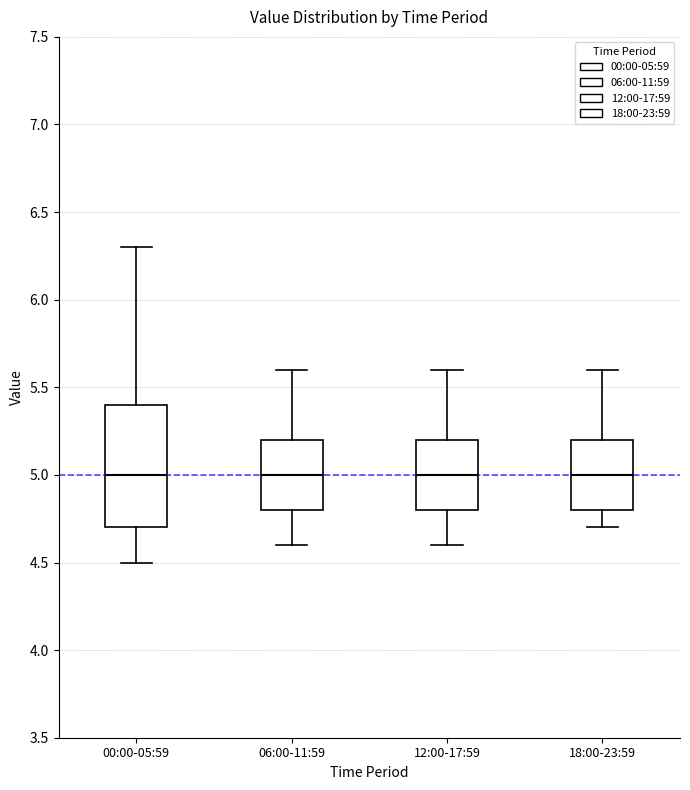

Reading left to right, transcribe this box plot: for each box, give where its median line is, the range the box spans, and where its two whiskers end, as read against the y-axis. The values are not printed on the chart, so give them approximately, as read against the axis.

00:00-05:59: median 5.0, box 4.7 to 5.4, whiskers 4.5 to 6.3
06:00-11:59: median 5.0, box 4.8 to 5.2, whiskers 4.6 to 5.6
12:00-17:59: median 5.0, box 4.8 to 5.2, whiskers 4.6 to 5.6
18:00-23:59: median 5.0, box 4.8 to 5.2, whiskers 4.7 to 5.6